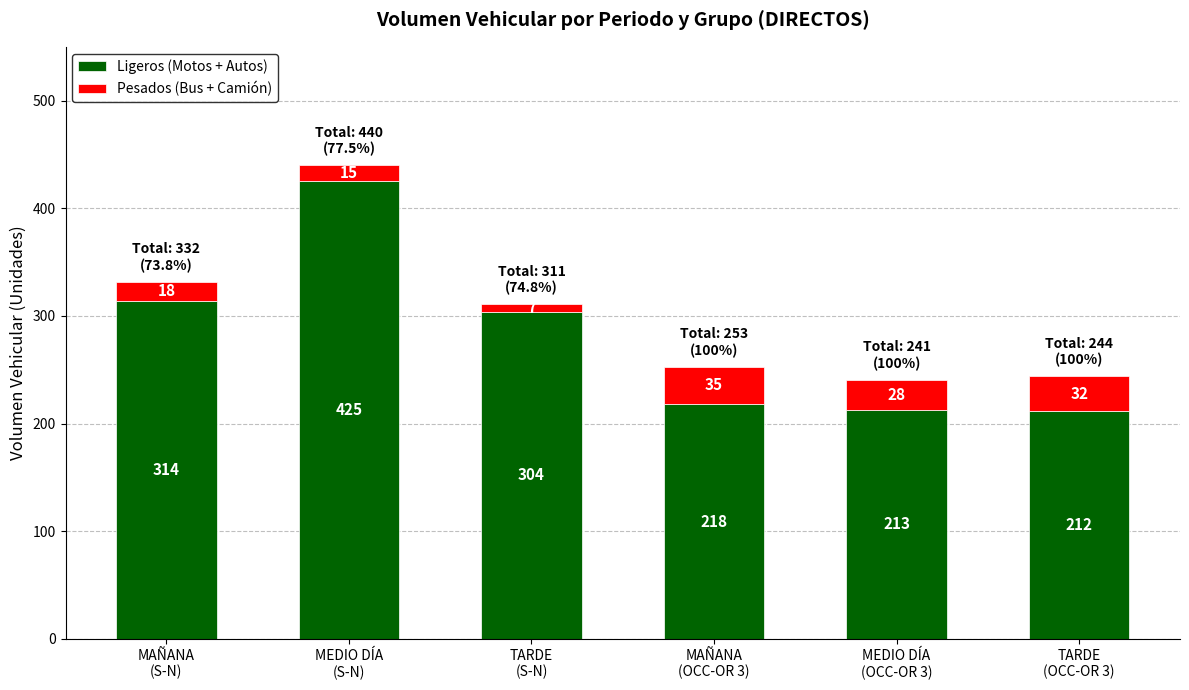

What are all the series names shown in the legend?

Ligeros (Motos + Autos), Pesados (Bus + Camión)